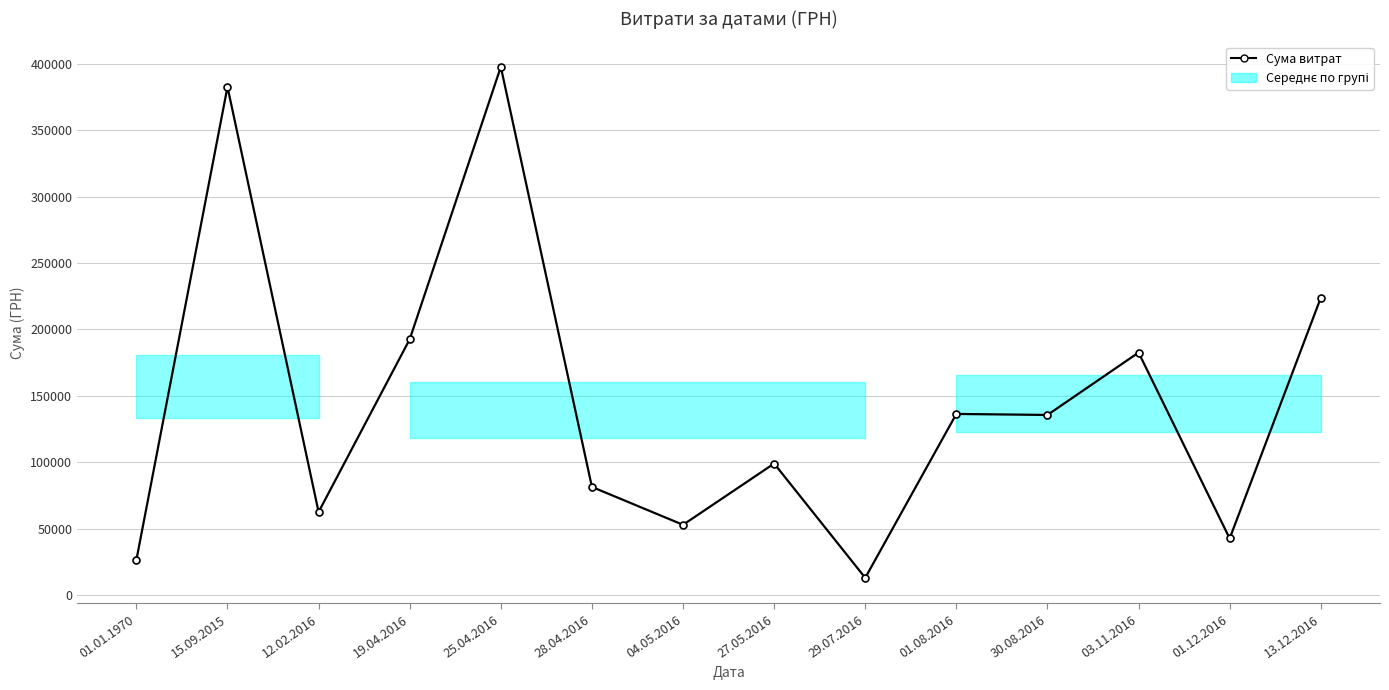

What is the label of the 12th point from the left?

03.11.2016